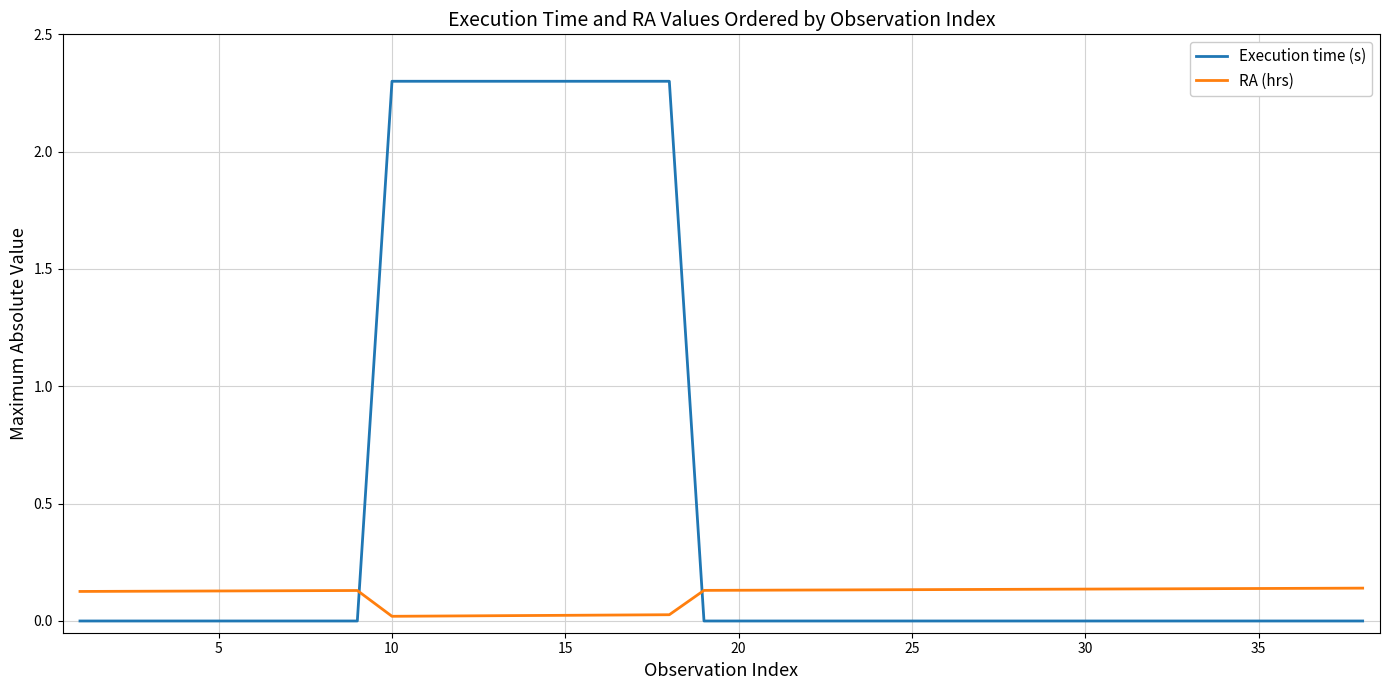

True or false: RA (hrs) and Execution time (s) cross at least once.

True